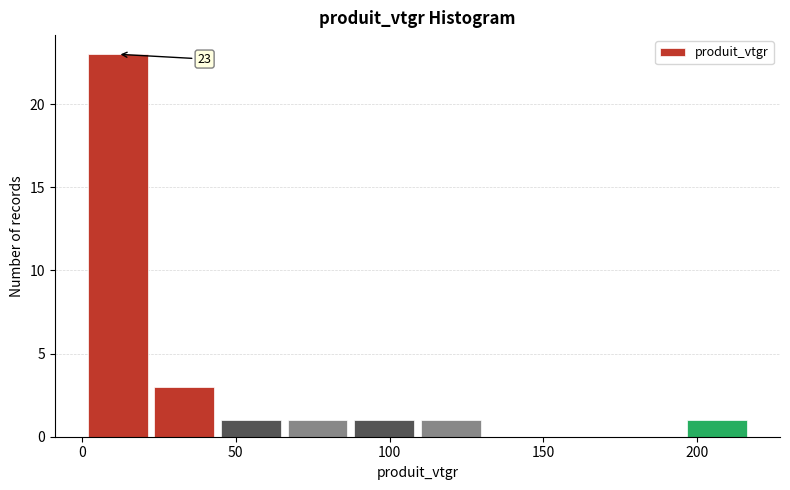

Over which range of the x-axis is the bar tallest?

0 to 20